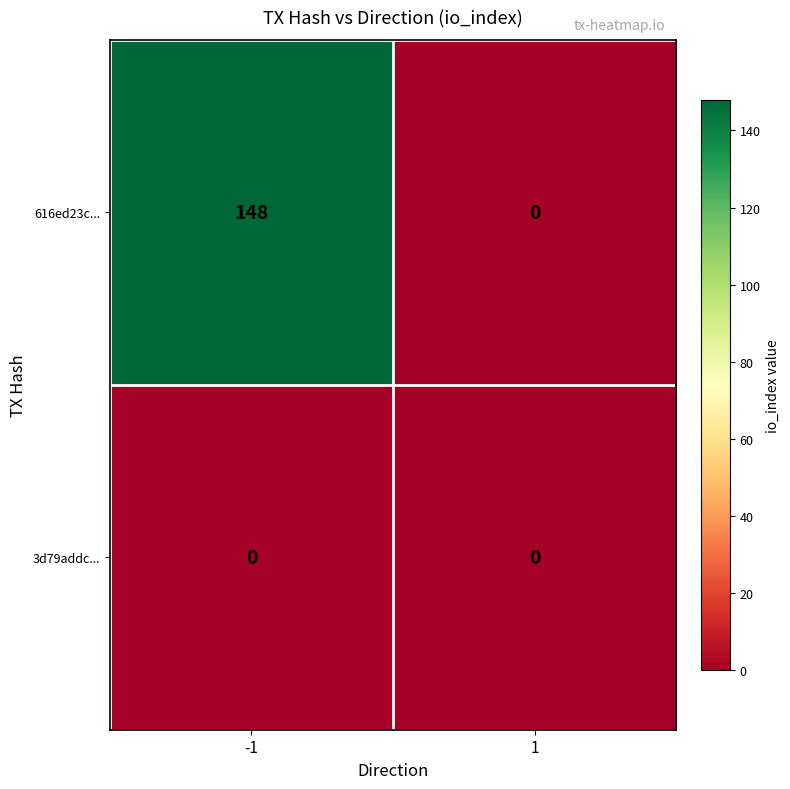

At -1, list the series in order from largest to smallest.

616ed23c..., 3d79addc...